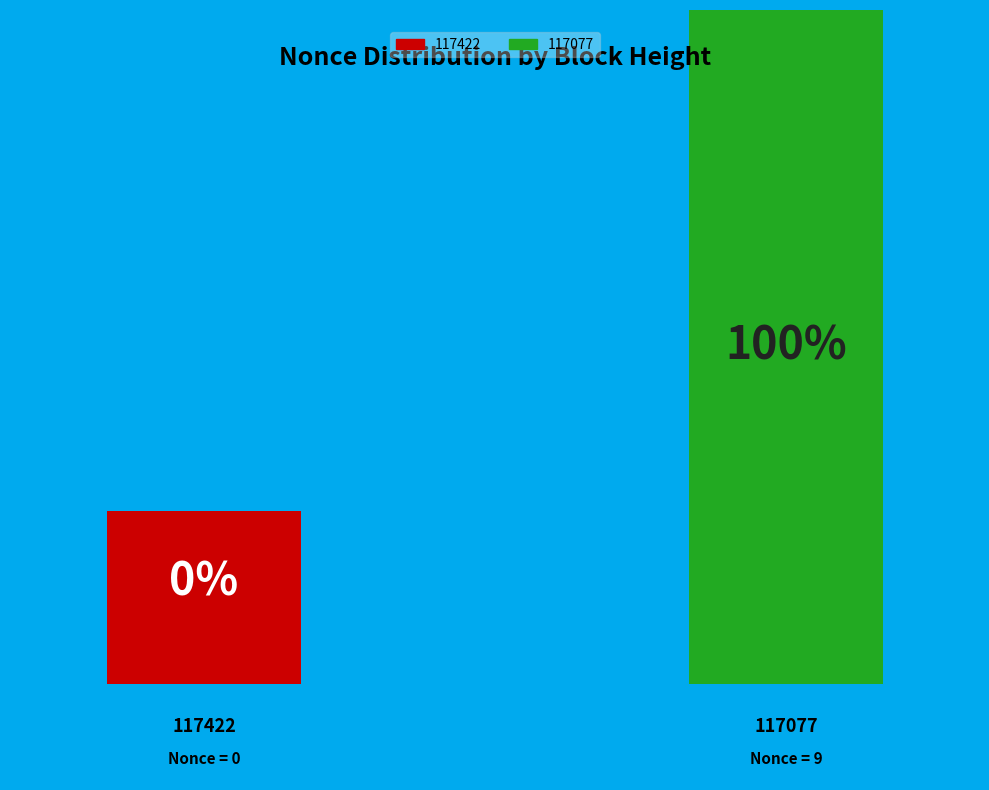

Do 117077 and 117422 together represent more than half of the pie?

Yes